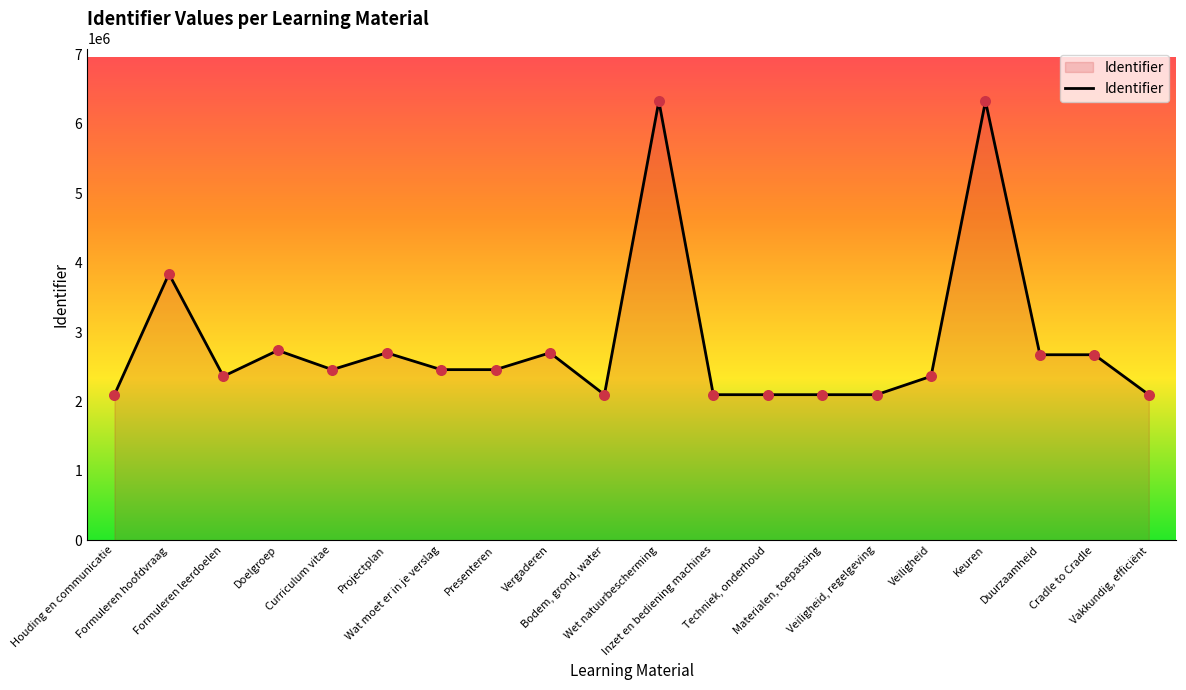

Which has a higher value, Cradle to Cradle or Wet natuurbescherming?

Wet natuurbescherming